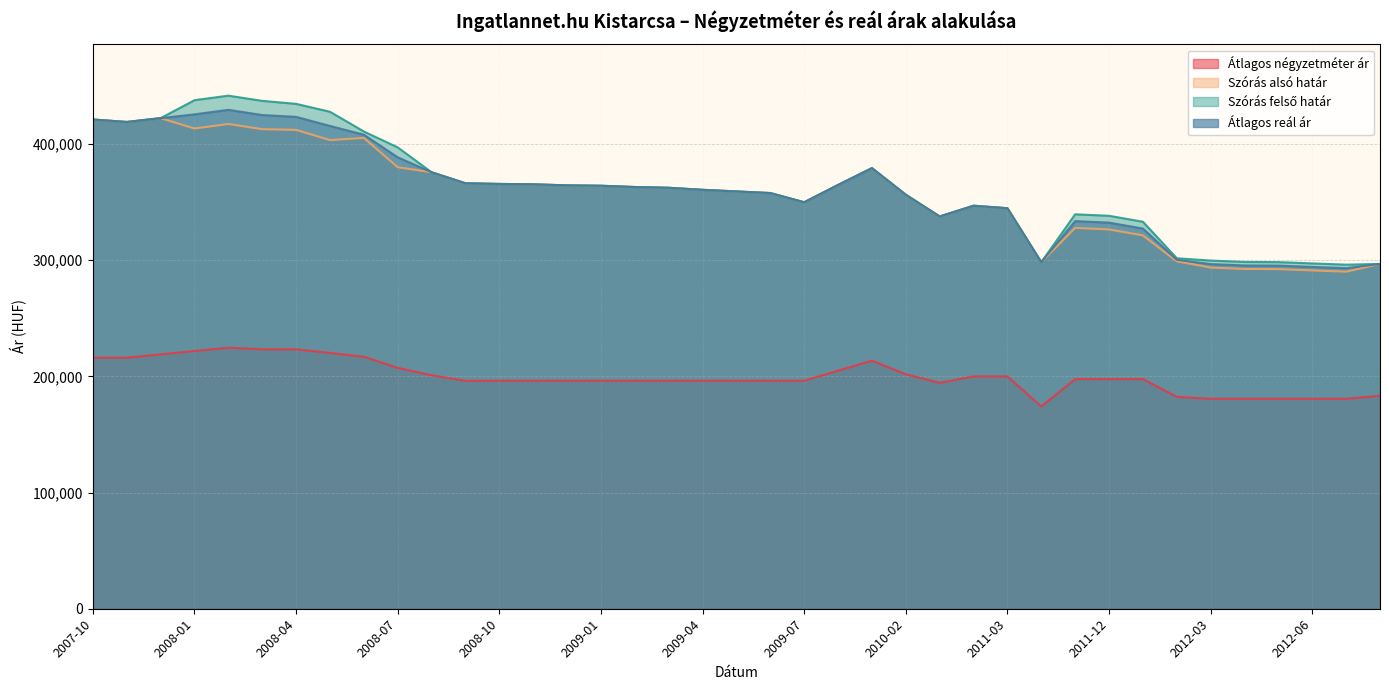

Where is the first local maximum for Átlagos reál ár?

2008-02